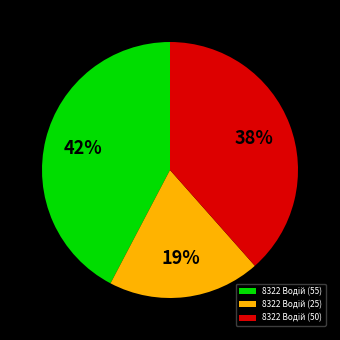

To the nearest percent, what is the average slice percentage?

33%